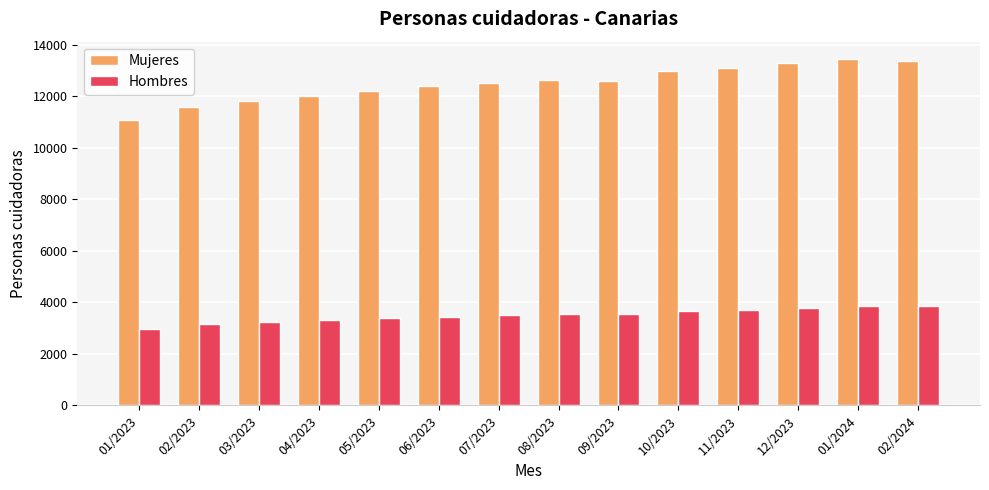

Which series changed the most between 01/2023 and 11/2023?

Mujeres